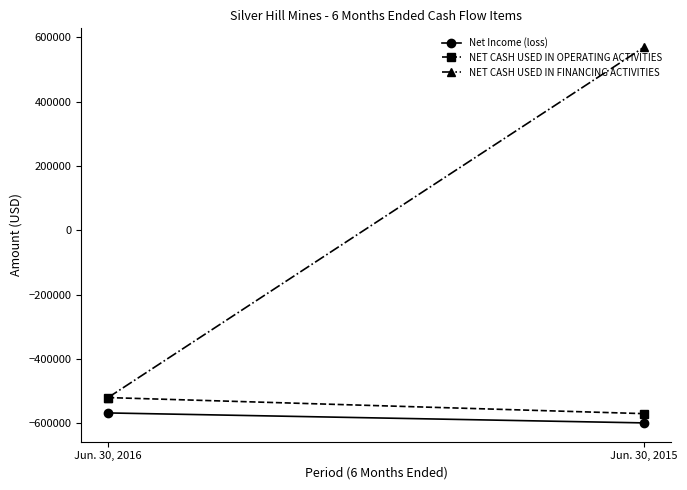

How many values in NET CASH USED IN FINANCING ACTIVITIES are above zero?

1